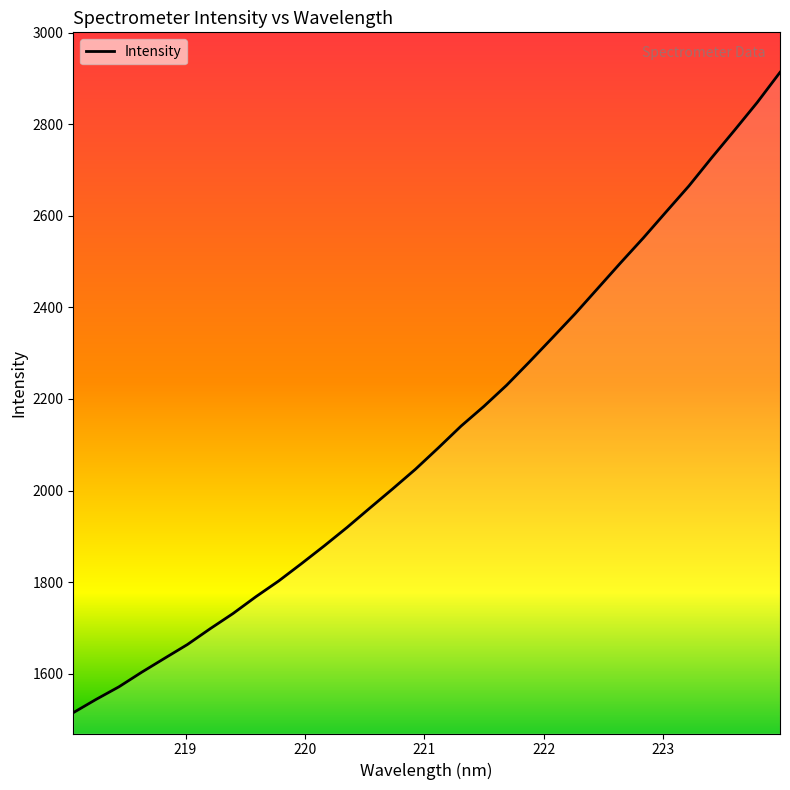

What is the difference between the maximum and minimum values?

1398.3